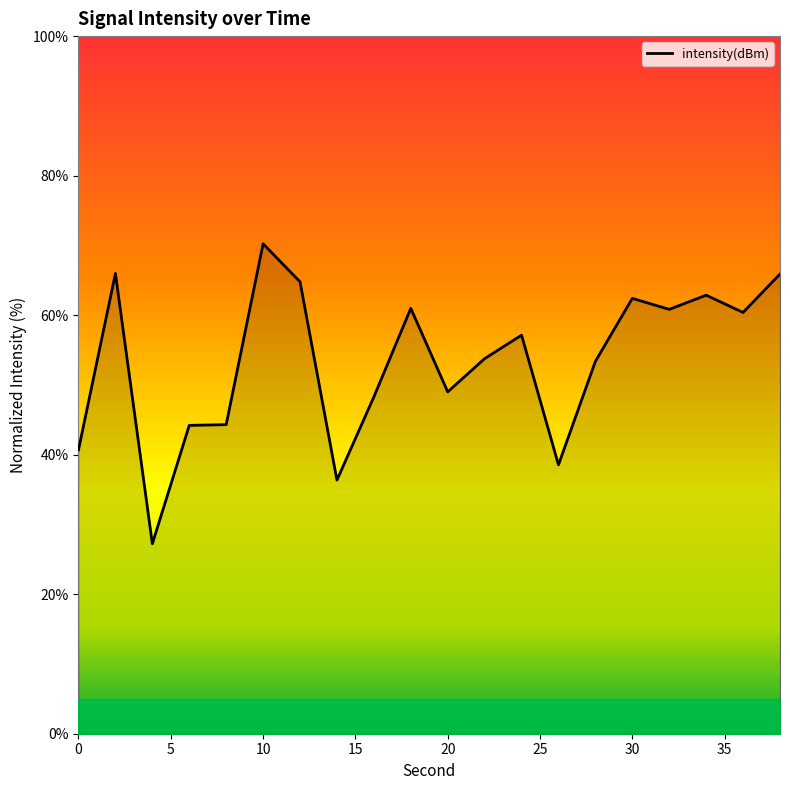

What is the difference between the maximum and minimum values?

43.0